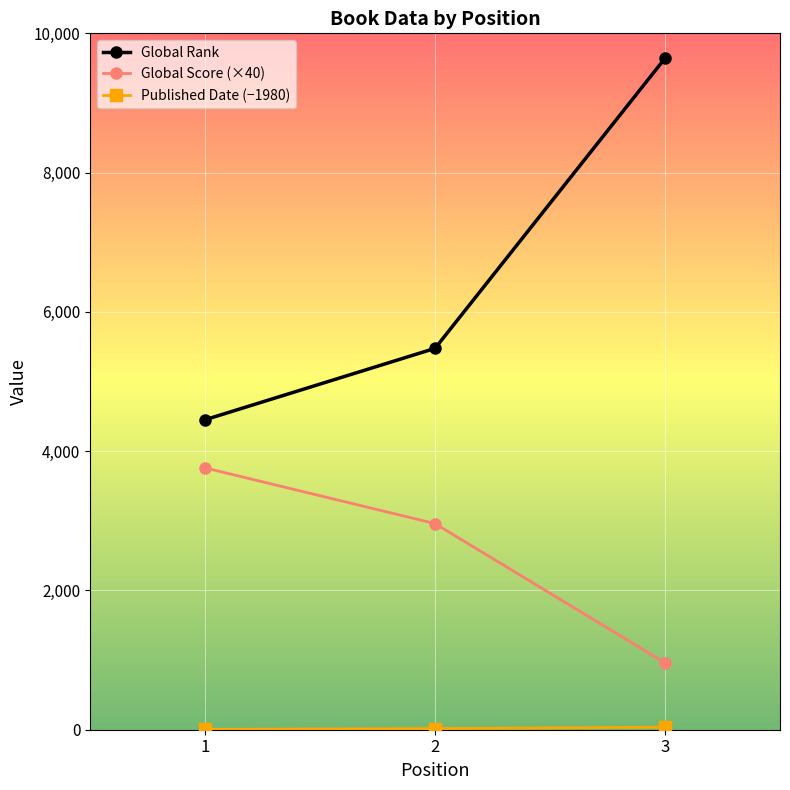

What is the maximum value shown in the chart?

9642